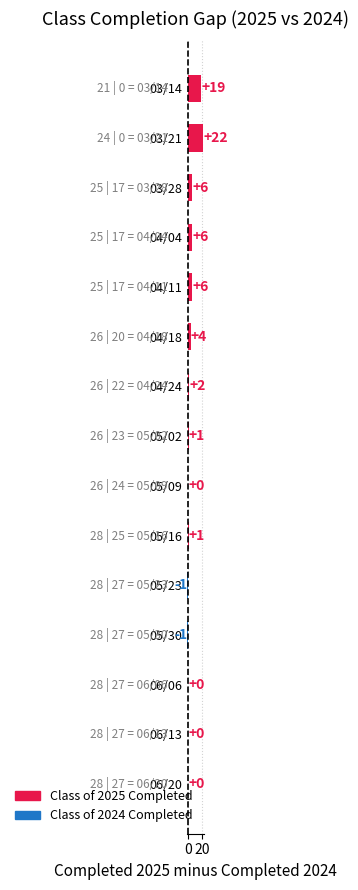

What is the maximum value shown in the chart?

22